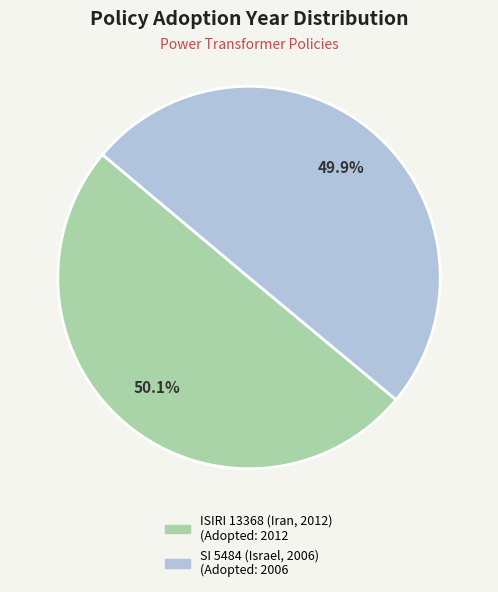

Is it true that SI 5484 (Israel, 2006) is 50% of the pie?

True